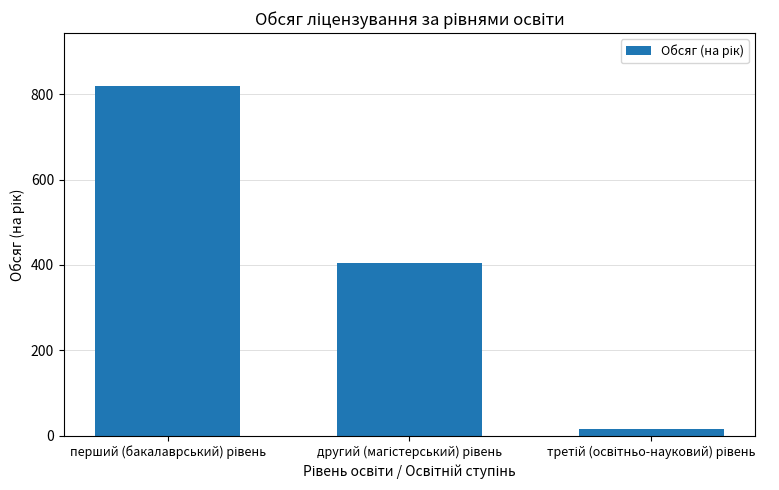

How many distinct data groups are displayed?

1